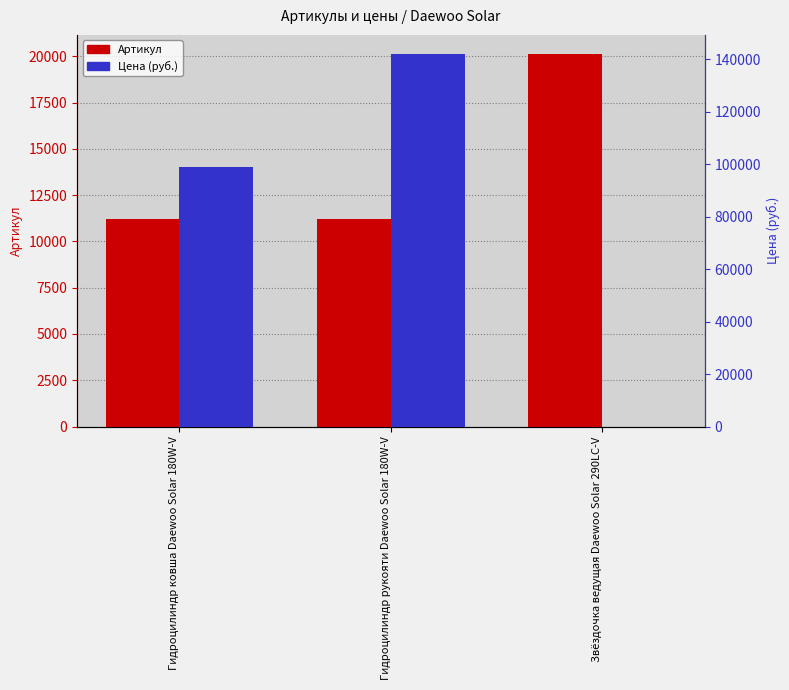

Which label corresponds to the smallest value in the chart?

Звёздочка ведущая Daewoo Solar 290LC-V